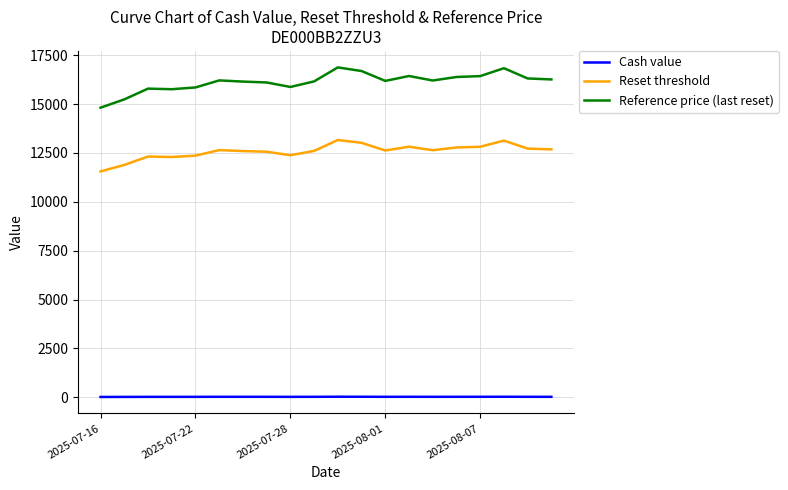

Is this an area chart (filled region under the line)?

No